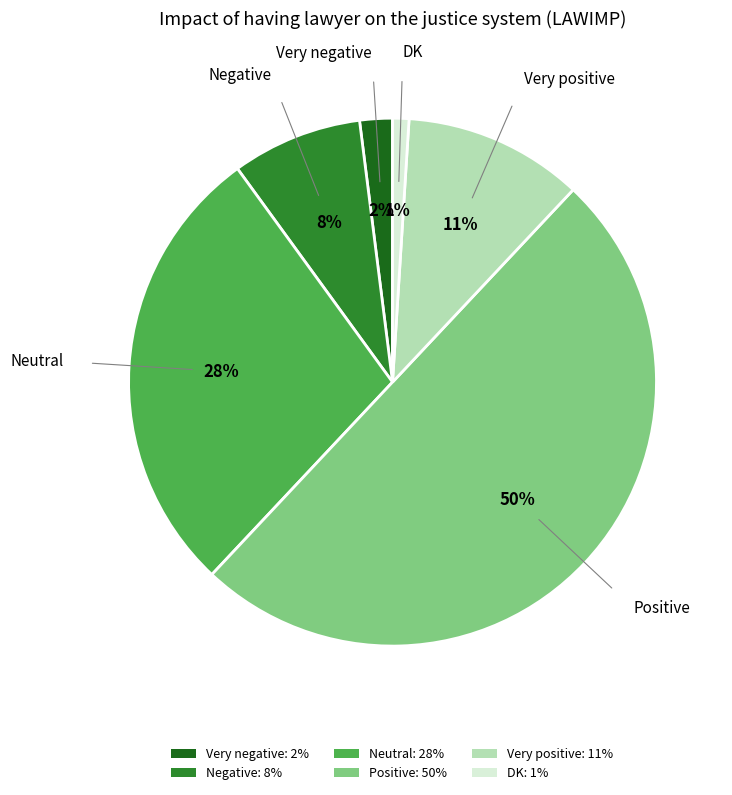

What percentage is the Positive: 50% slice, to the nearest percent?

50%